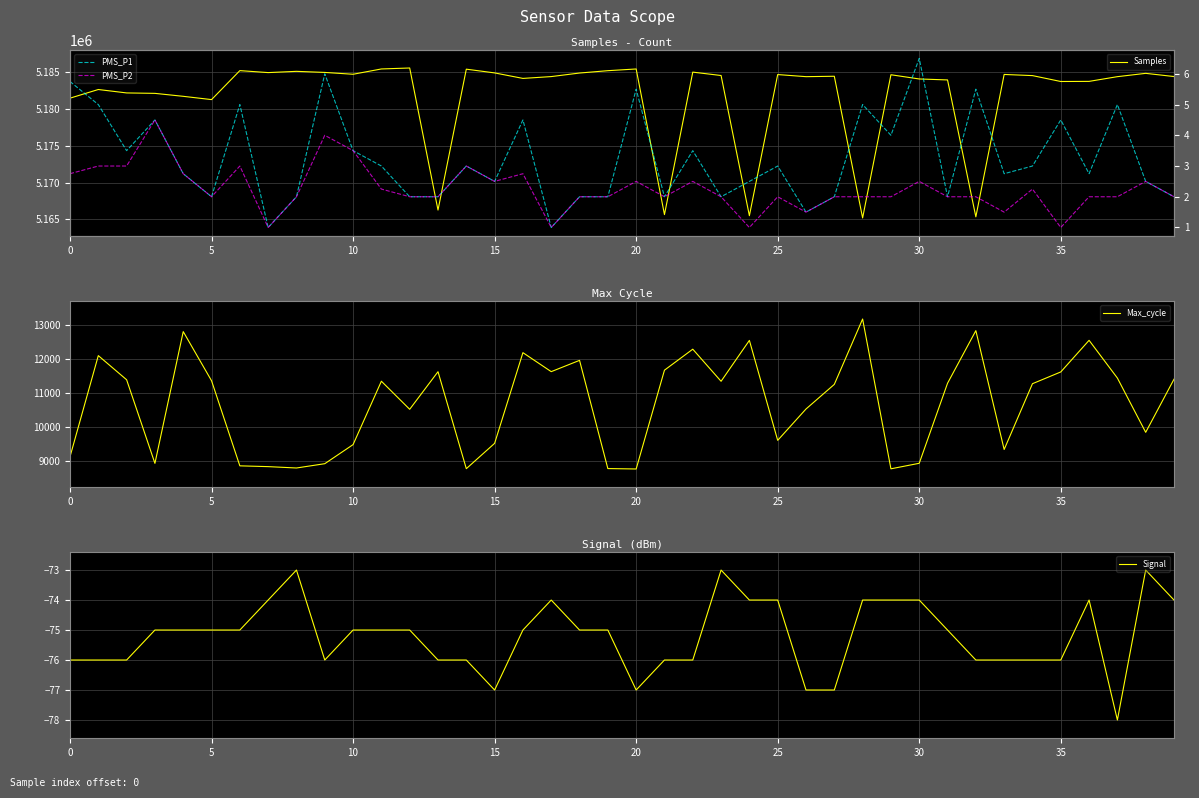

At 33, list the series in order from largest to smallest.

Samples, Max_cycle, PMS_P1, PMS_P2, Signal